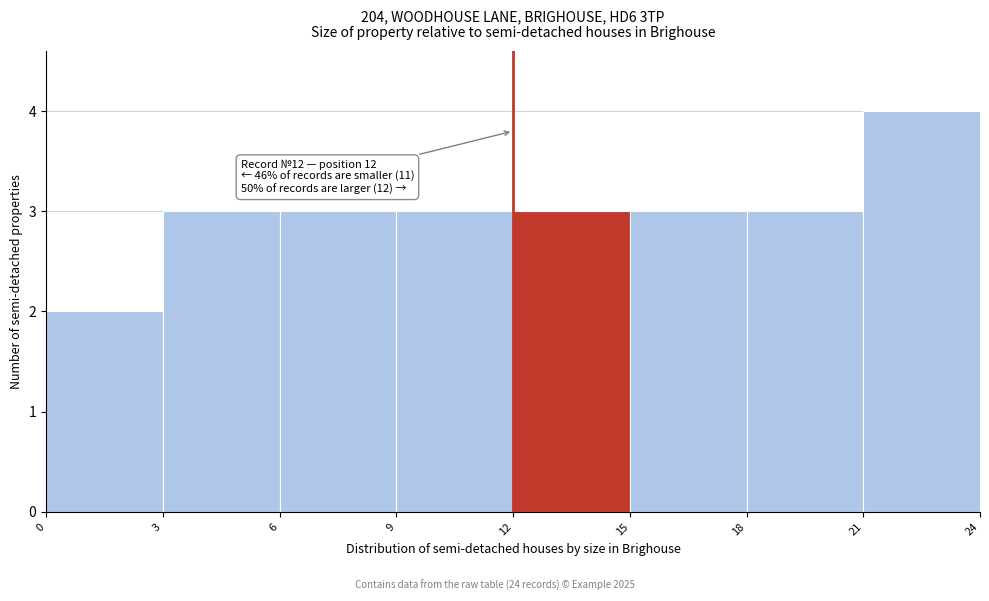

Over which range of the x-axis is the bar tallest?

21 to 24